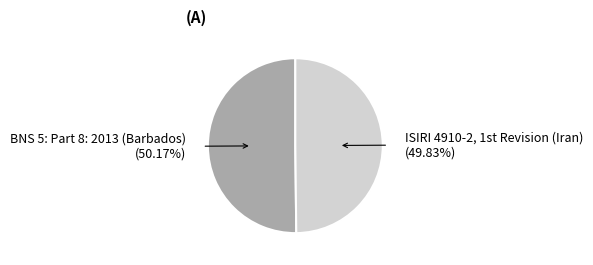

The BNS 5: Part 8: 2013 (Barbados) slice represents 50% of the pie. True or false?

True